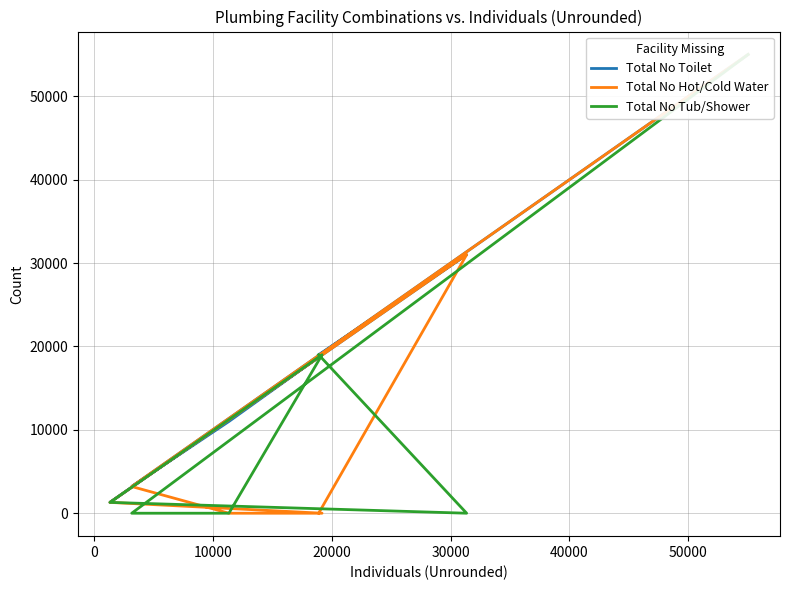

Which series has the largest total across all categories?

Total No Toilet